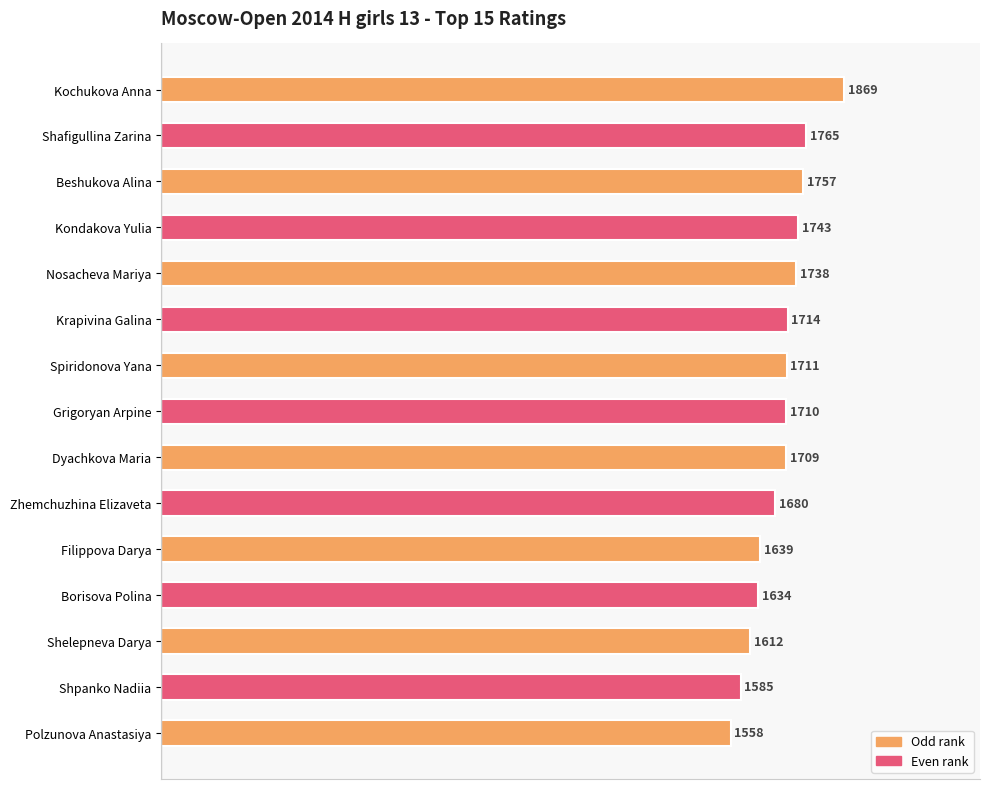

Reading top to bottom, what are all the values shown in this chart?

1869	1765	1757	1743	1738	1714	1711	1710	1709	1680	1639	1634	1612	1585	1558